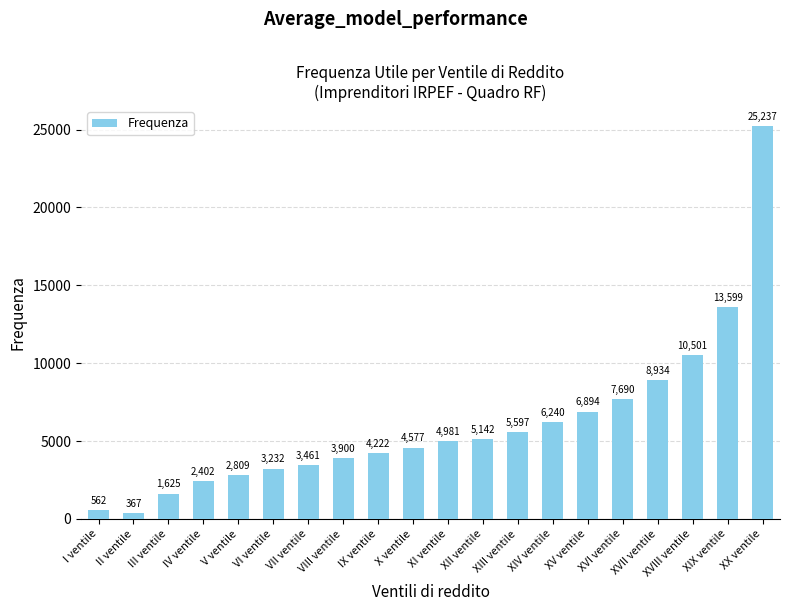

What is the average value?

6099